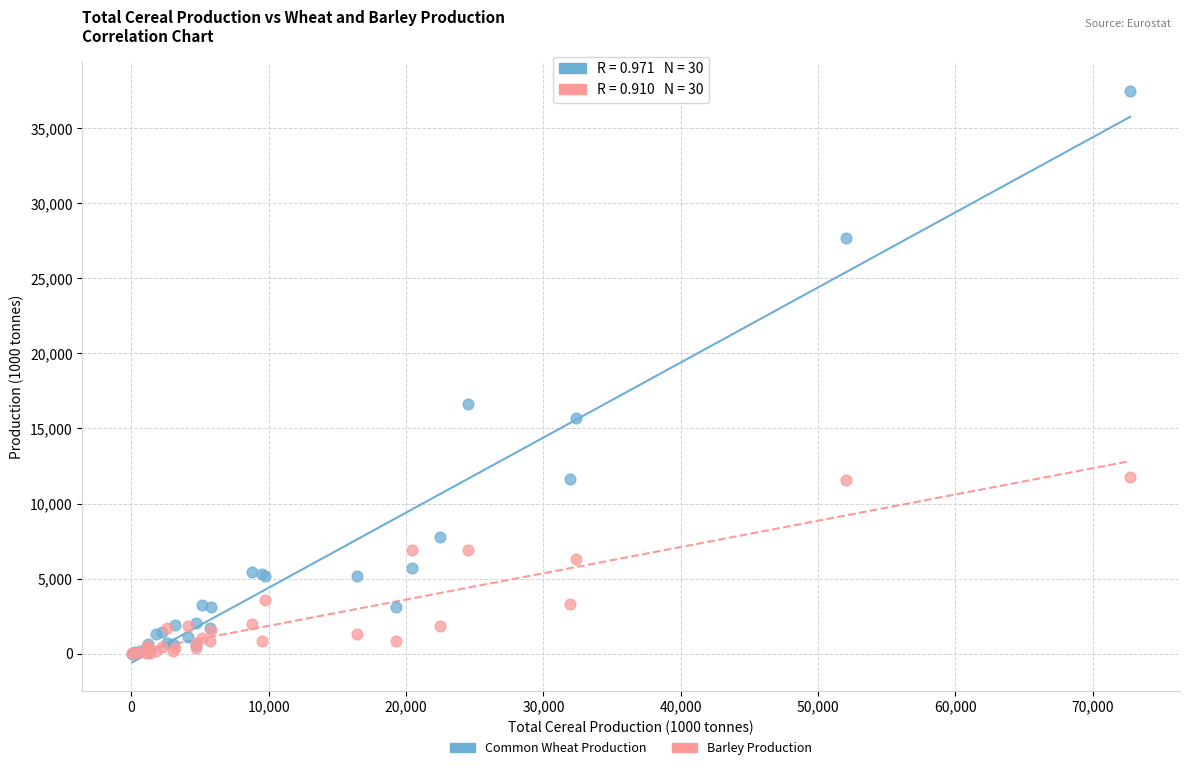

Which series contains the highest Y value?

Common Wheat Production